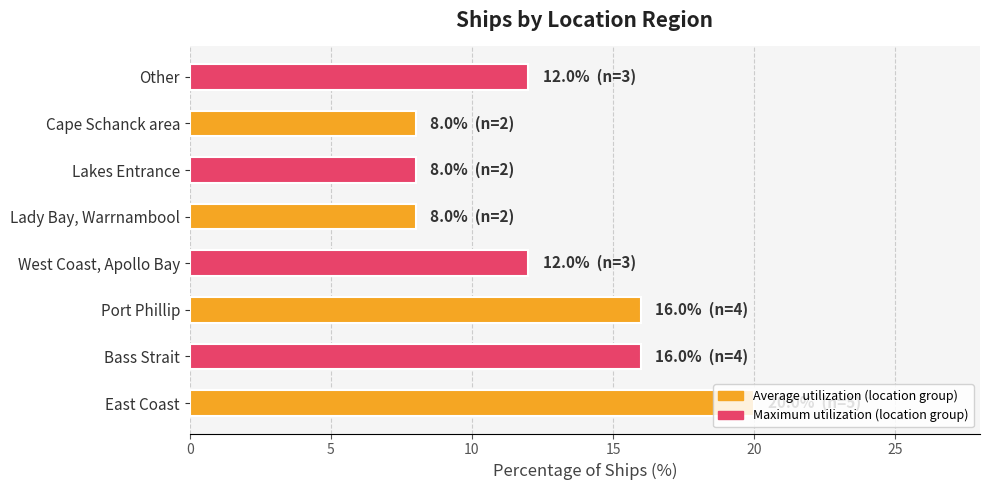

What is the minimum value shown in the chart?

8